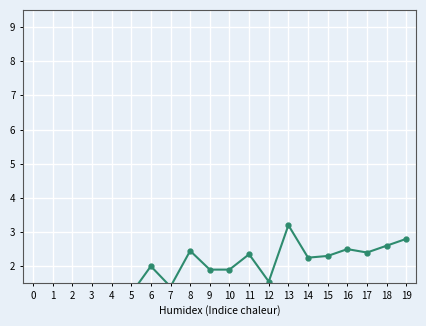

What is the total value across all series at 4?

2.3